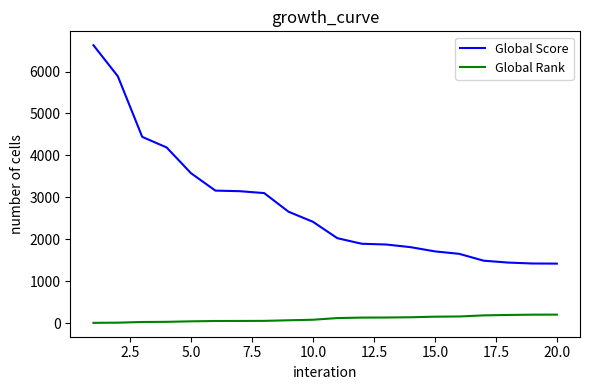

Which series has the widest spread of values?

Global Score